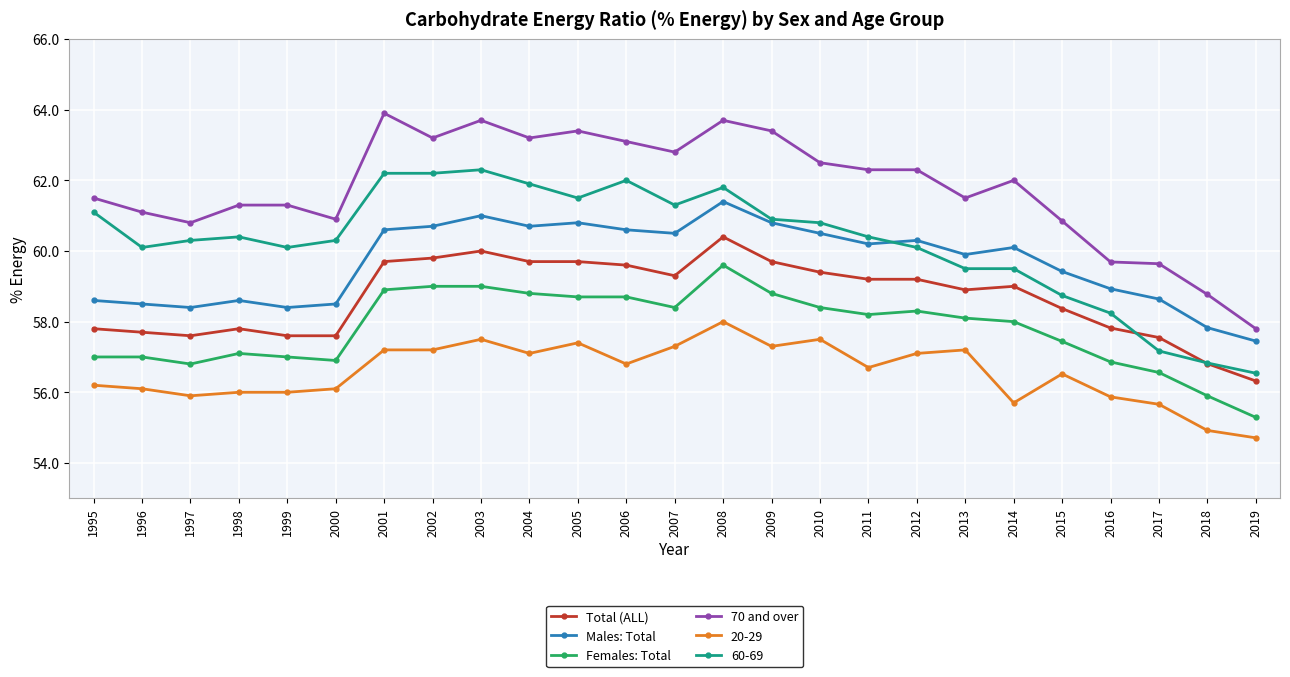

What is the value of the Females: Total point at the 22nd from the left?

56.9